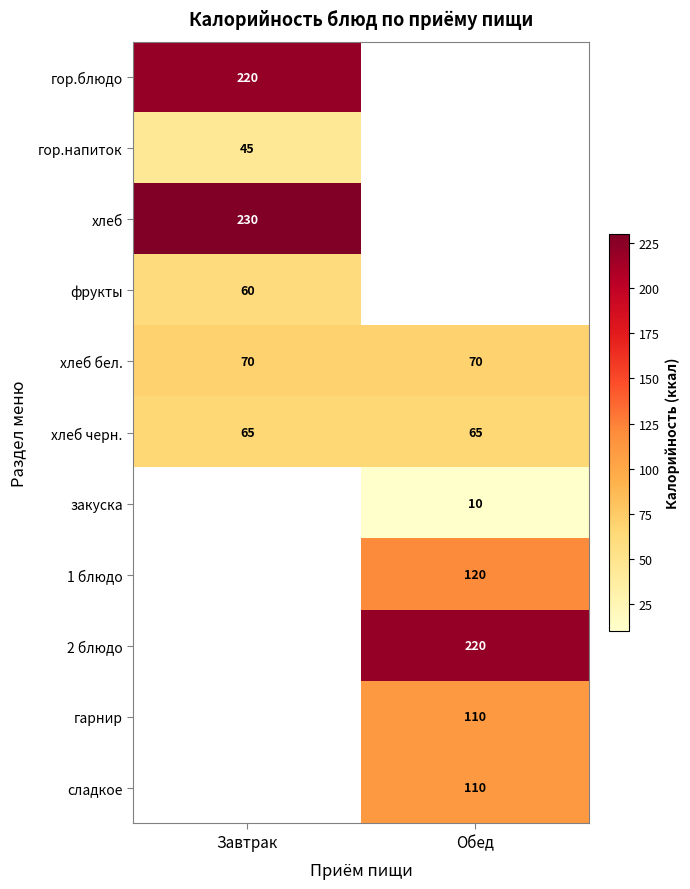

The хлеб черн. series shows 21 at Завтрак. True or false?

False